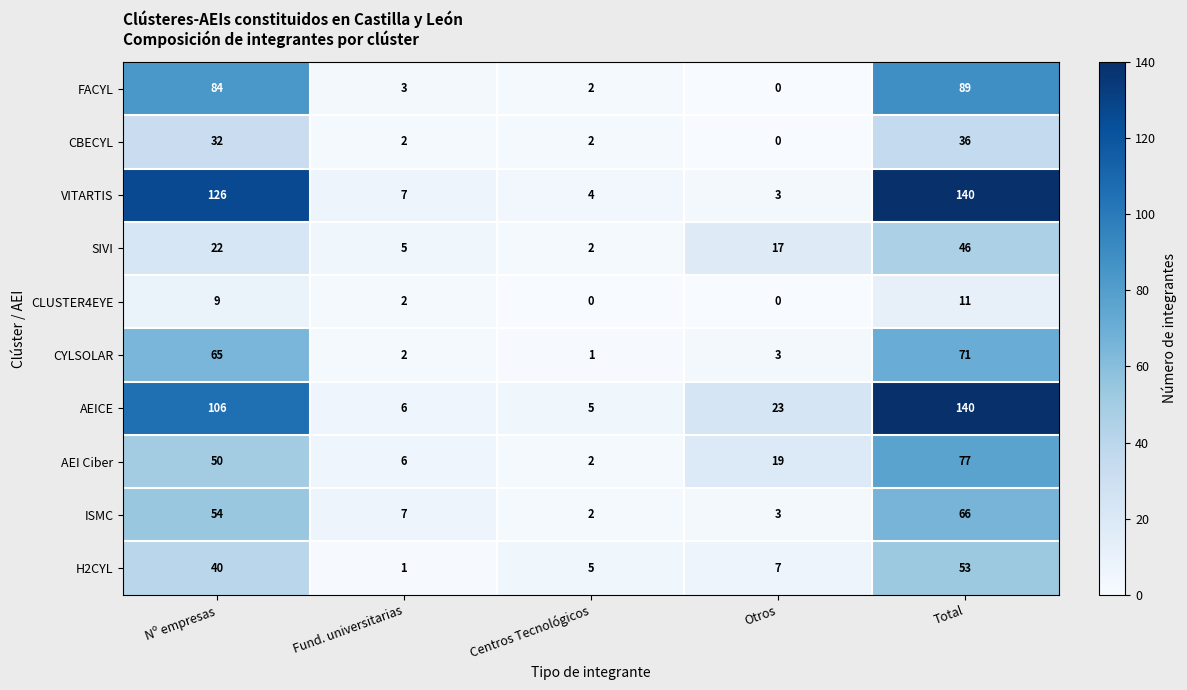

What is the total value across all series at Centros Tecnológicos?

25